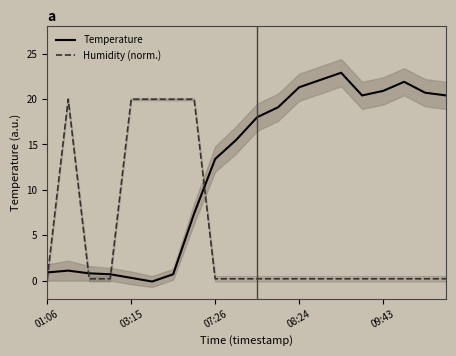

What is the maximum value for Humidity (norm.)?

20.0